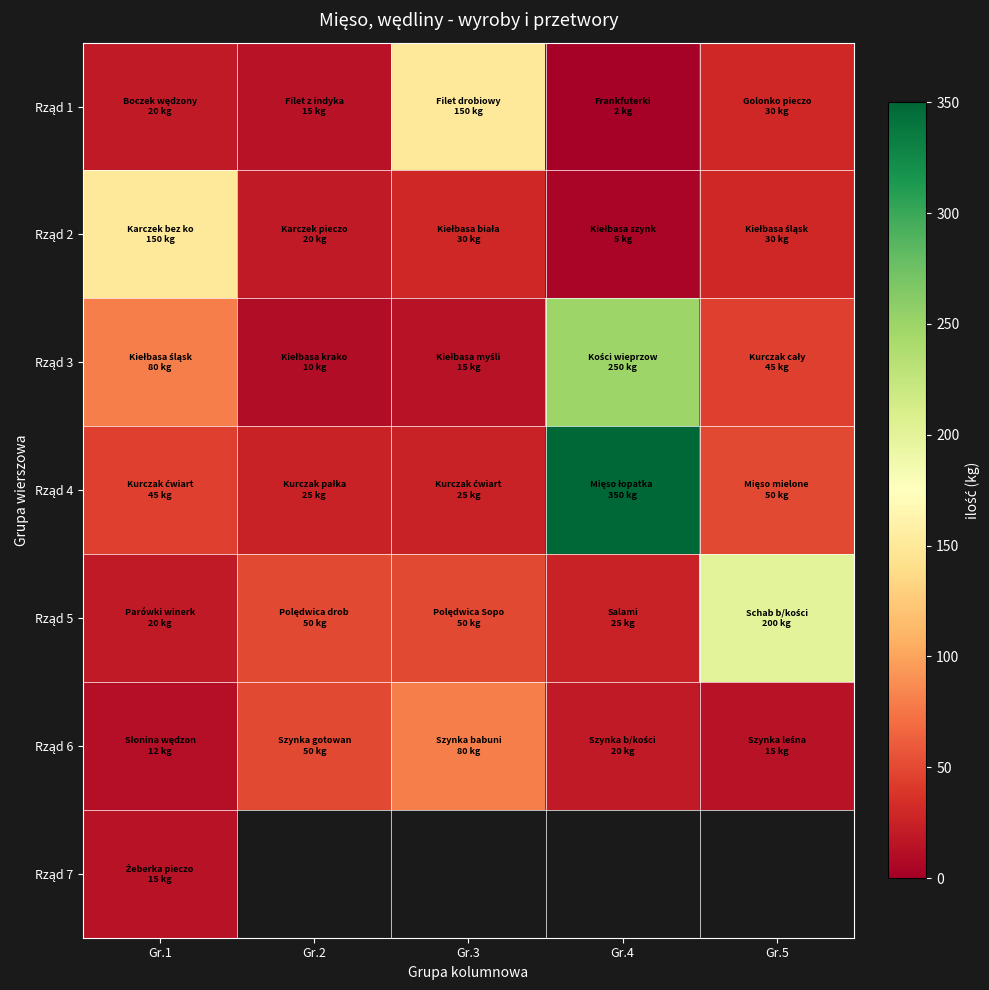

Which series has the largest range (max minus min)?

Rząd 4